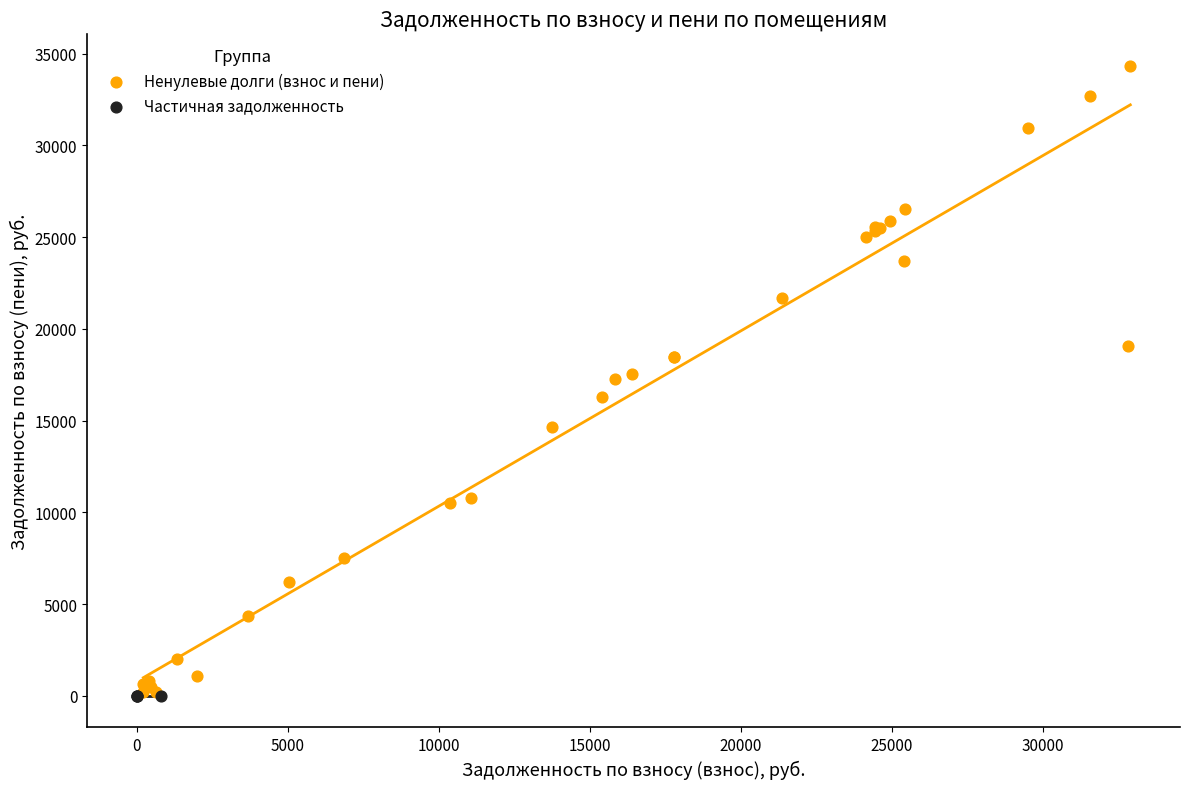

What are all the series names shown in the legend?

Ненулевые долги (взнос и пени), Частичная задолженность